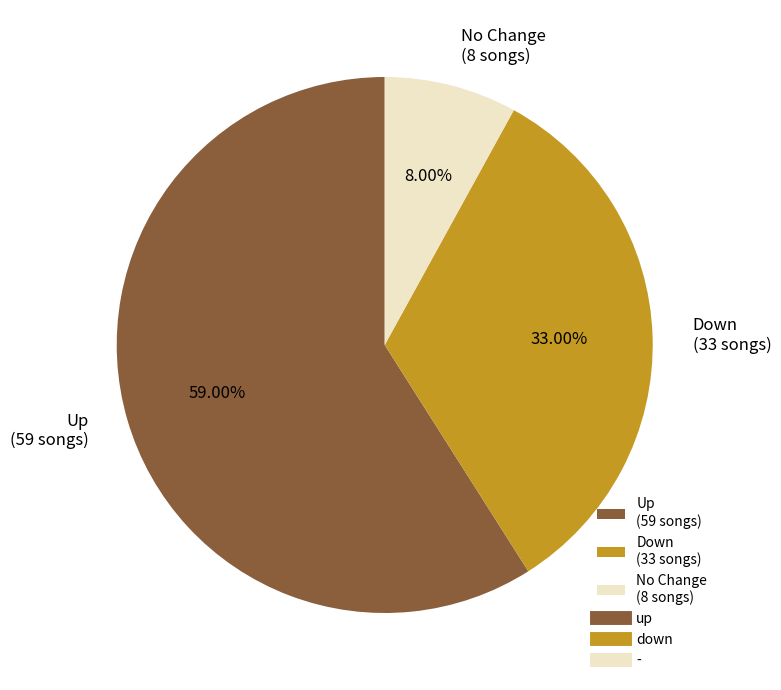

What is the largest slice in the pie chart?

Up (59 songs)